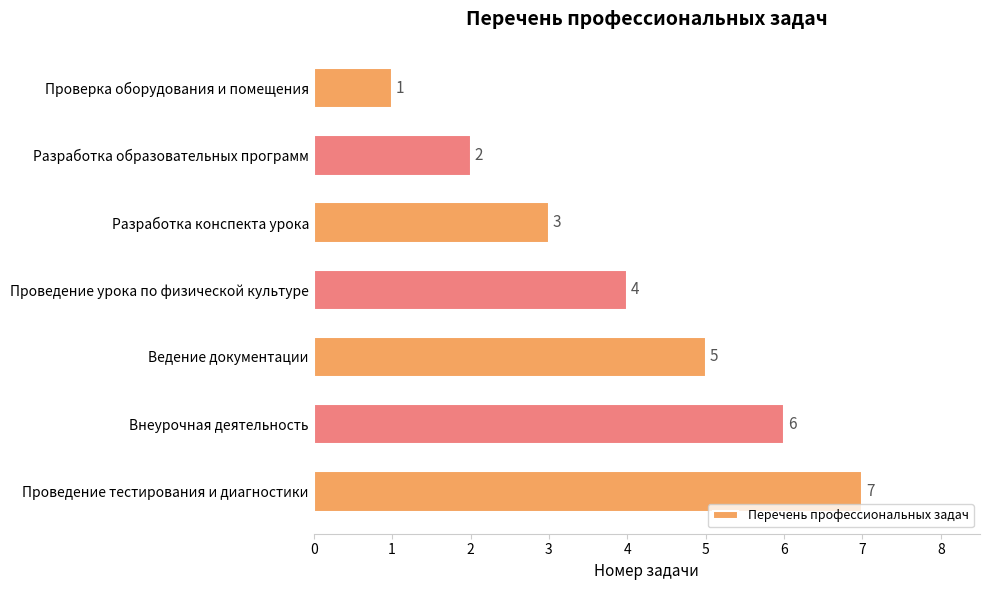

The value at Разработка конспекта урока is 3. True or false?

True